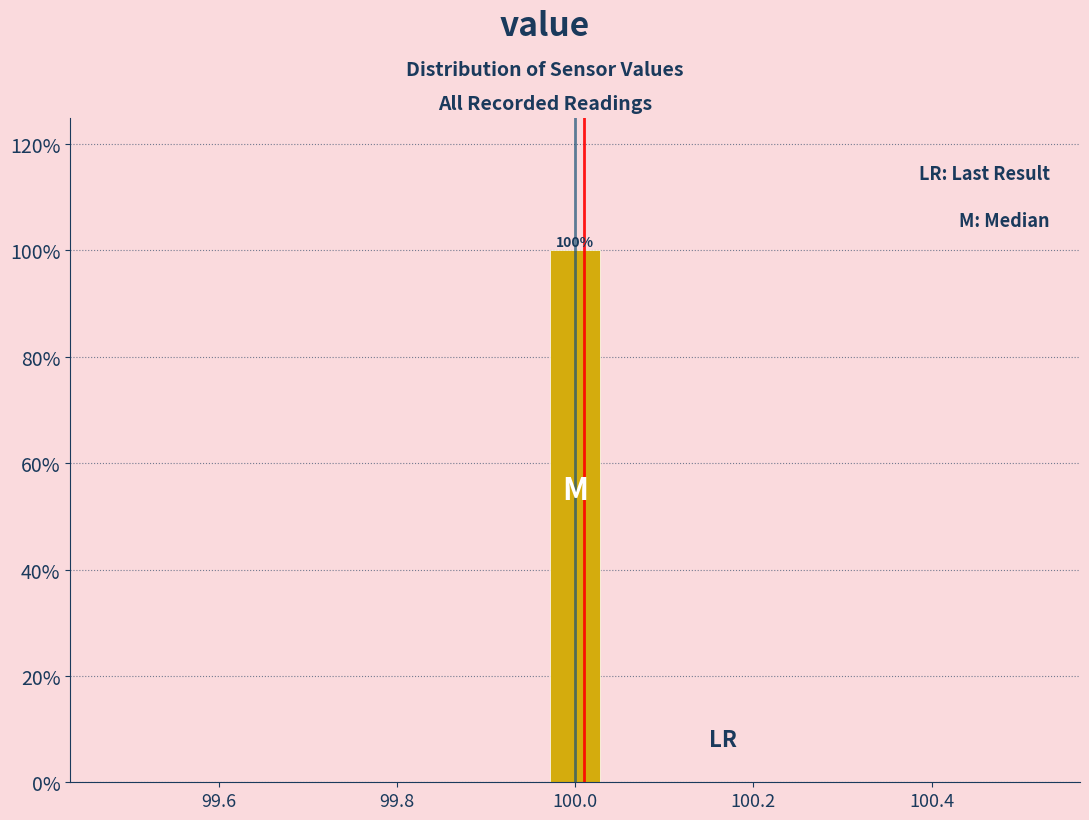

Read against the x-axis, roughly where is the centre of the tallest bar?

100.00